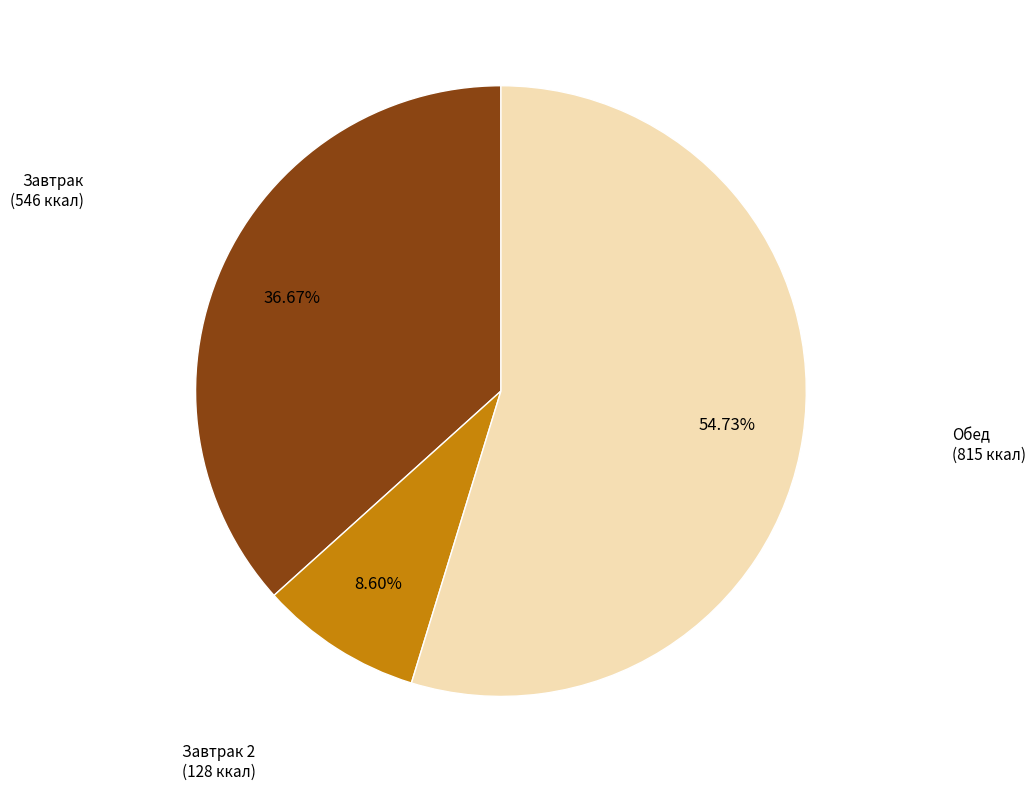

Combined, do Завтрак (546 ккал) and Обед (815 ккал) account for over 50%?

Yes